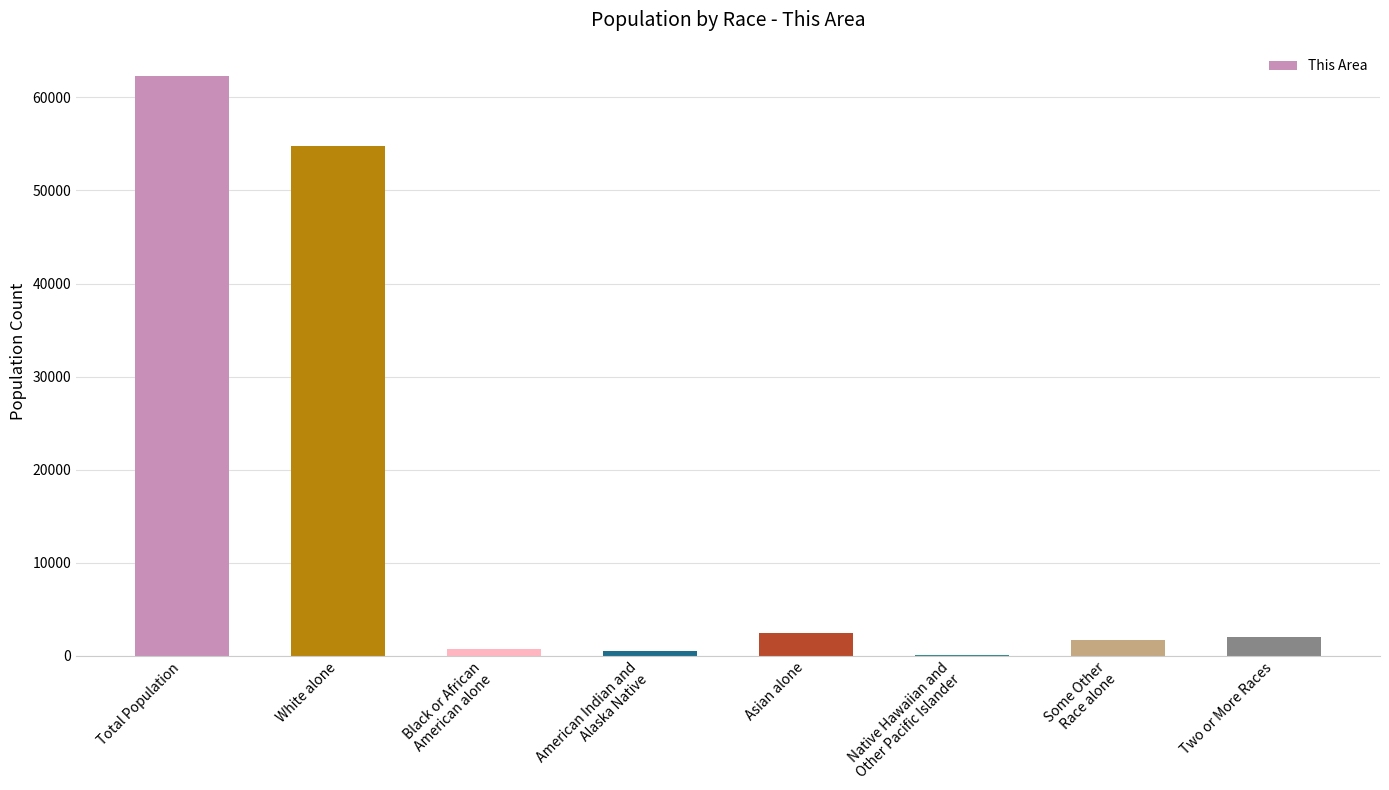

How many data points does each series have?

8